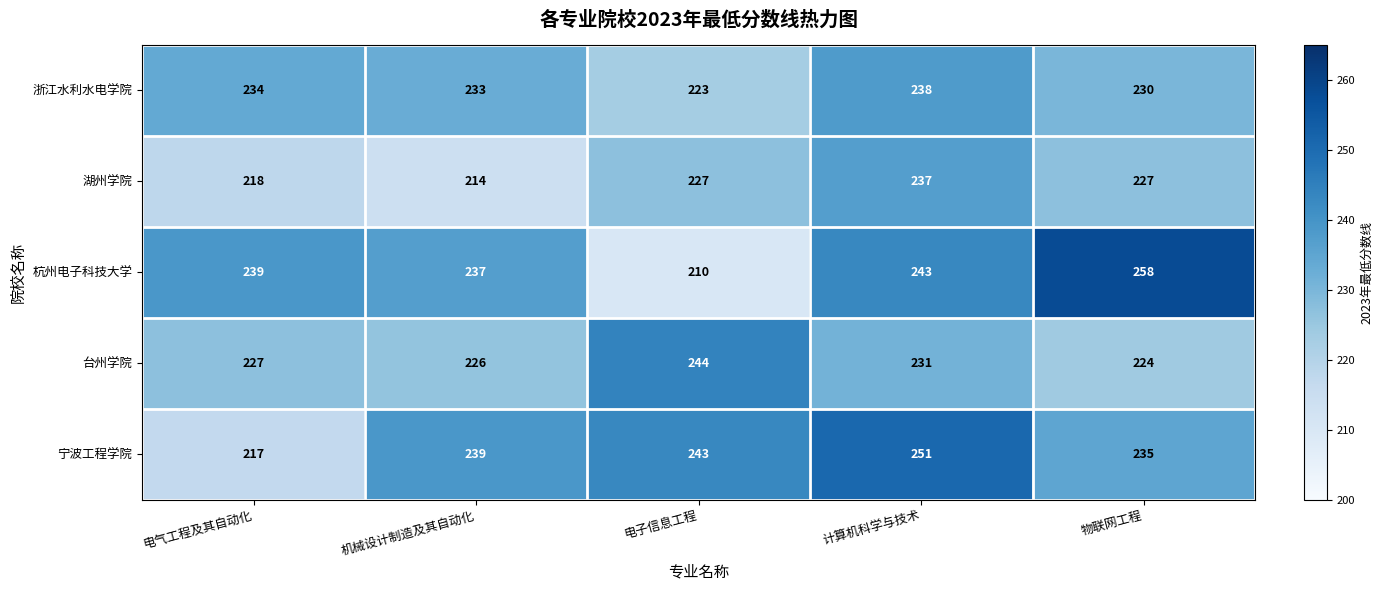

Which series has the largest total across all categories?

杭州电子科技大学